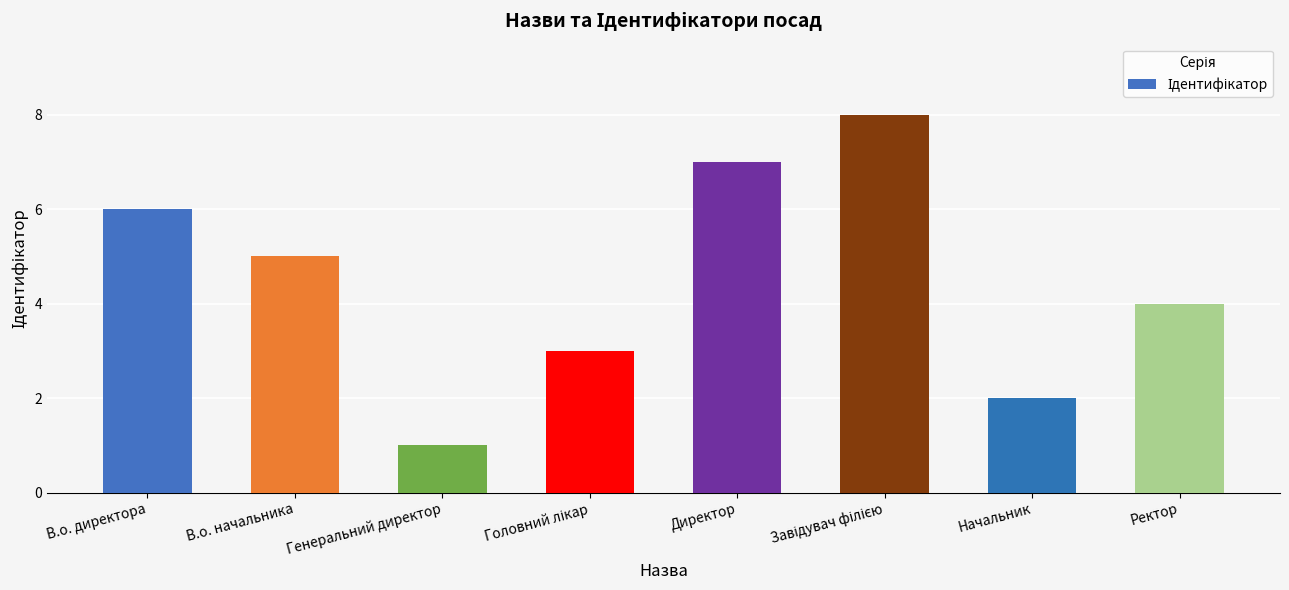

Which label corresponds to the smallest value in the chart?

Генеральний директор